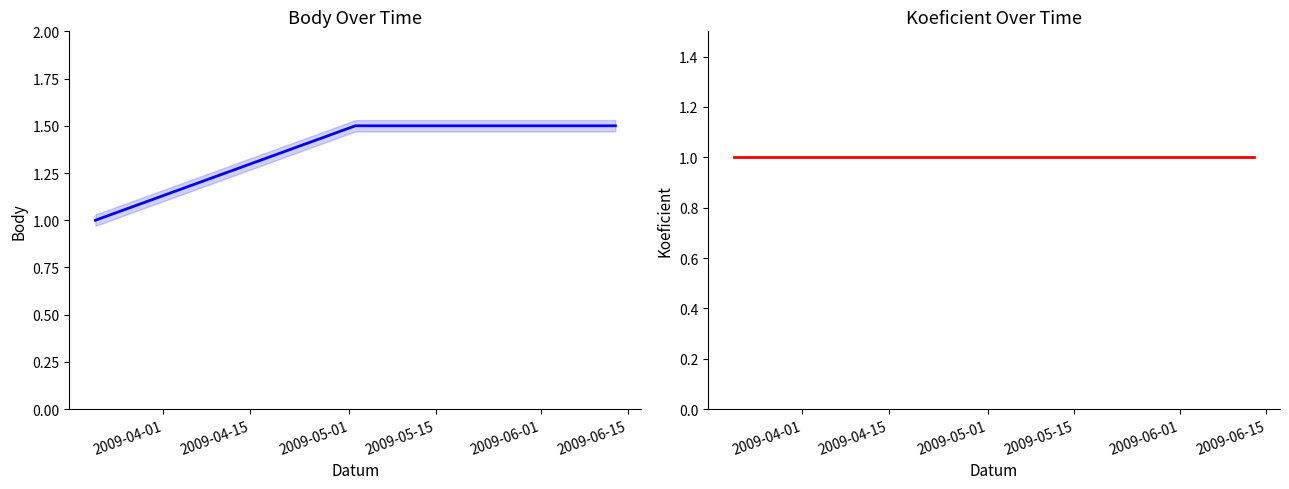

Count the number of data series in this chart.

2